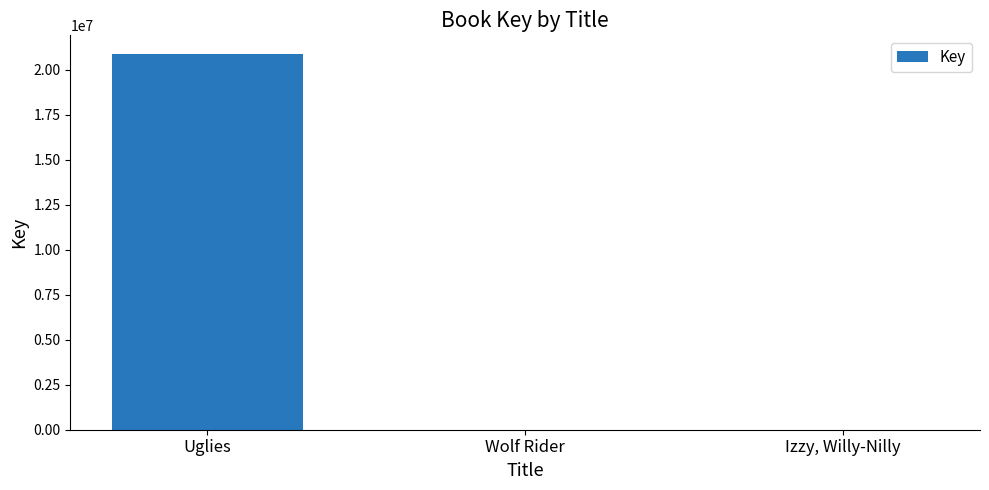

How many series are shown in this chart?

1